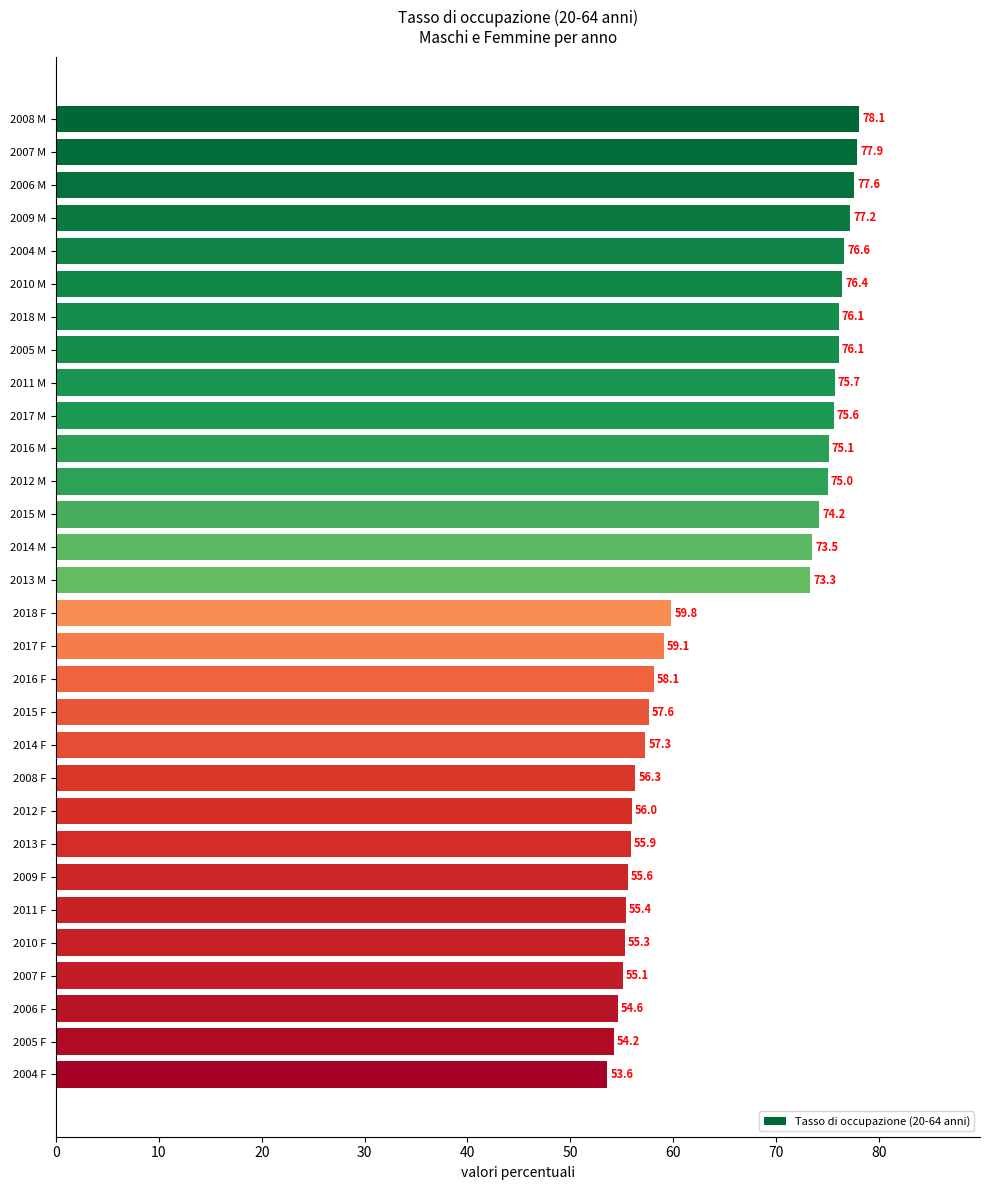

What is the ratio of the value at 2013 M to the value at 2006 F?

1.3